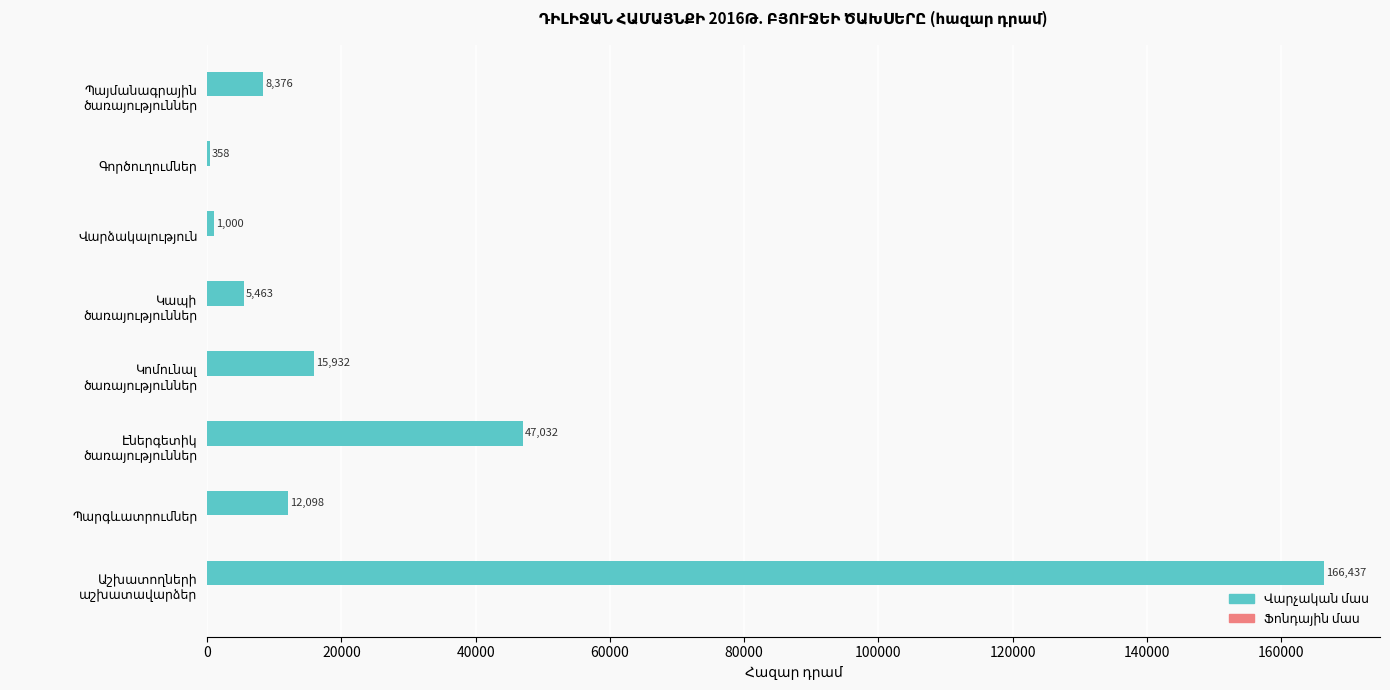

What is the maximum value shown in the chart?

166437.1